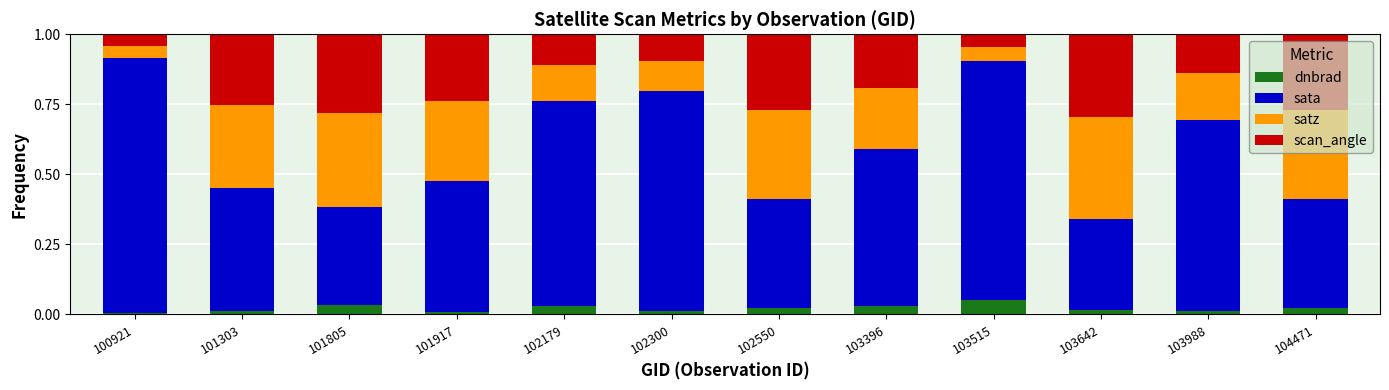

True or false: dnbrad has a value of 0.0 at 102179.

True